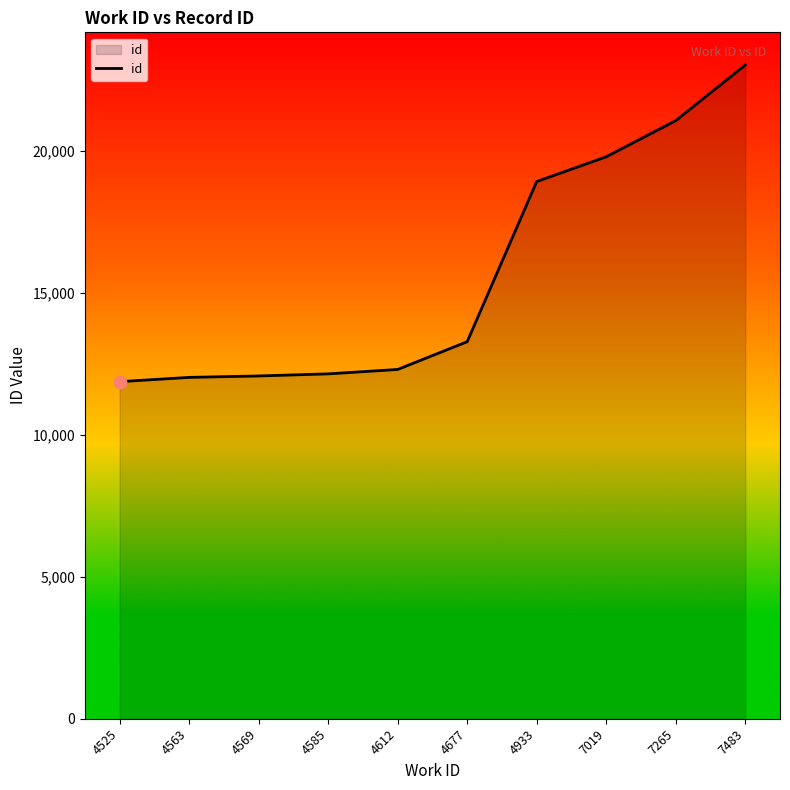

What is the ratio of the value at 4612 to the value at 4525?

1.0